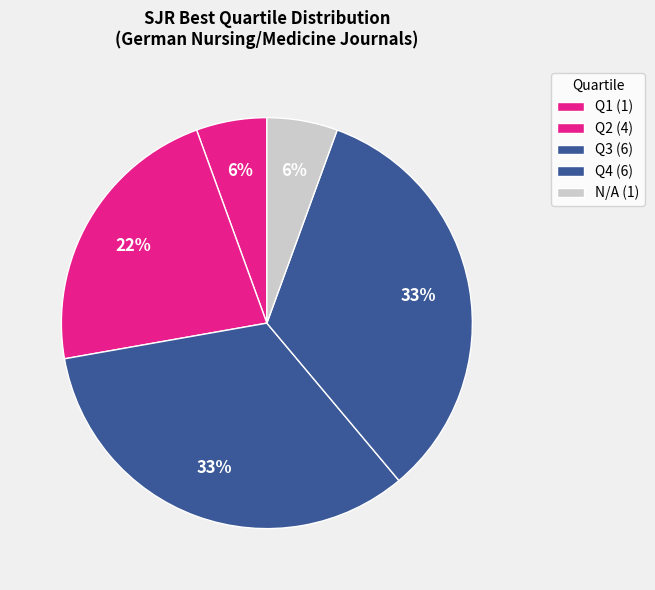

How many slices are in this pie chart?

5